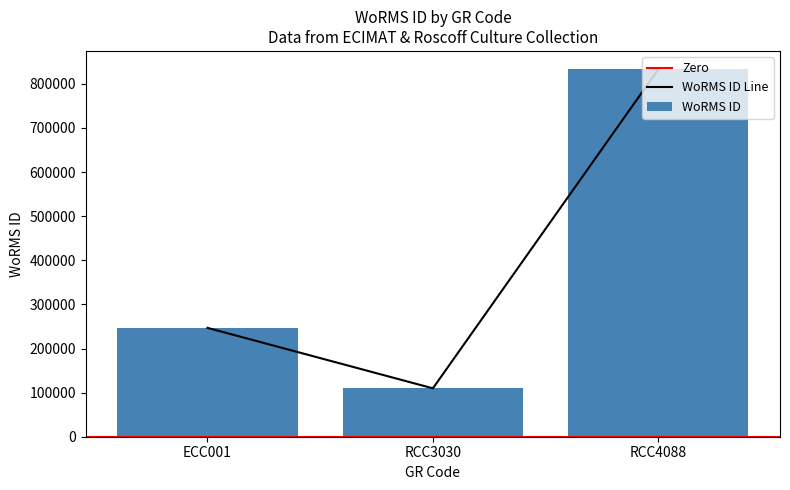

What is the label of the 2nd bar from the right?

RCC3030